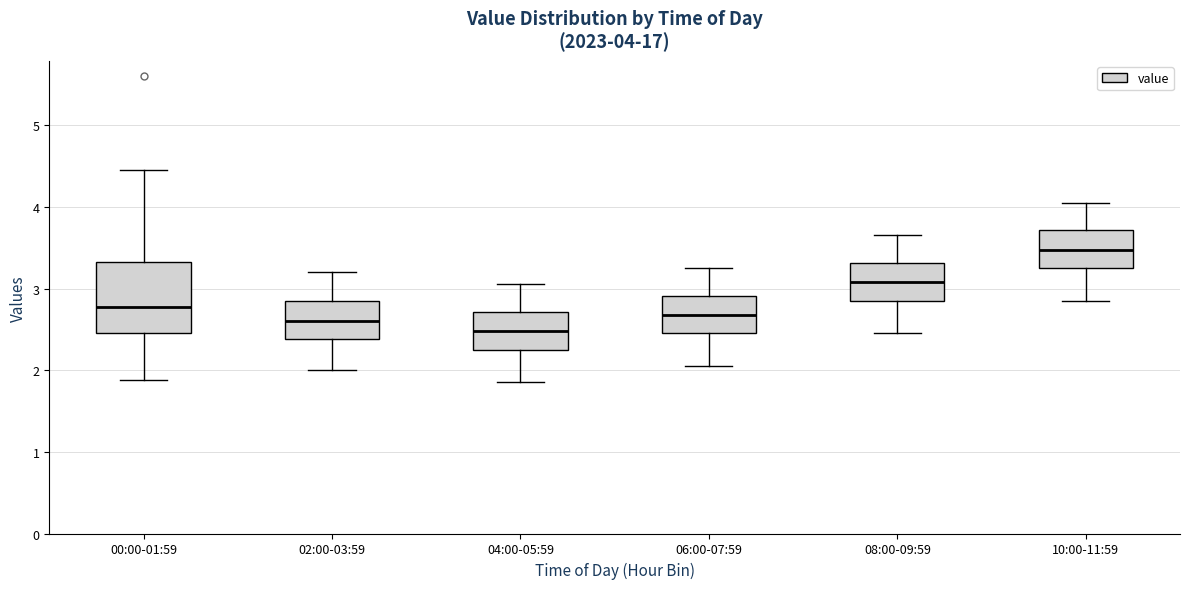

Which box is the tallest, from its lower edge to its upper edge?

00:00-01:59